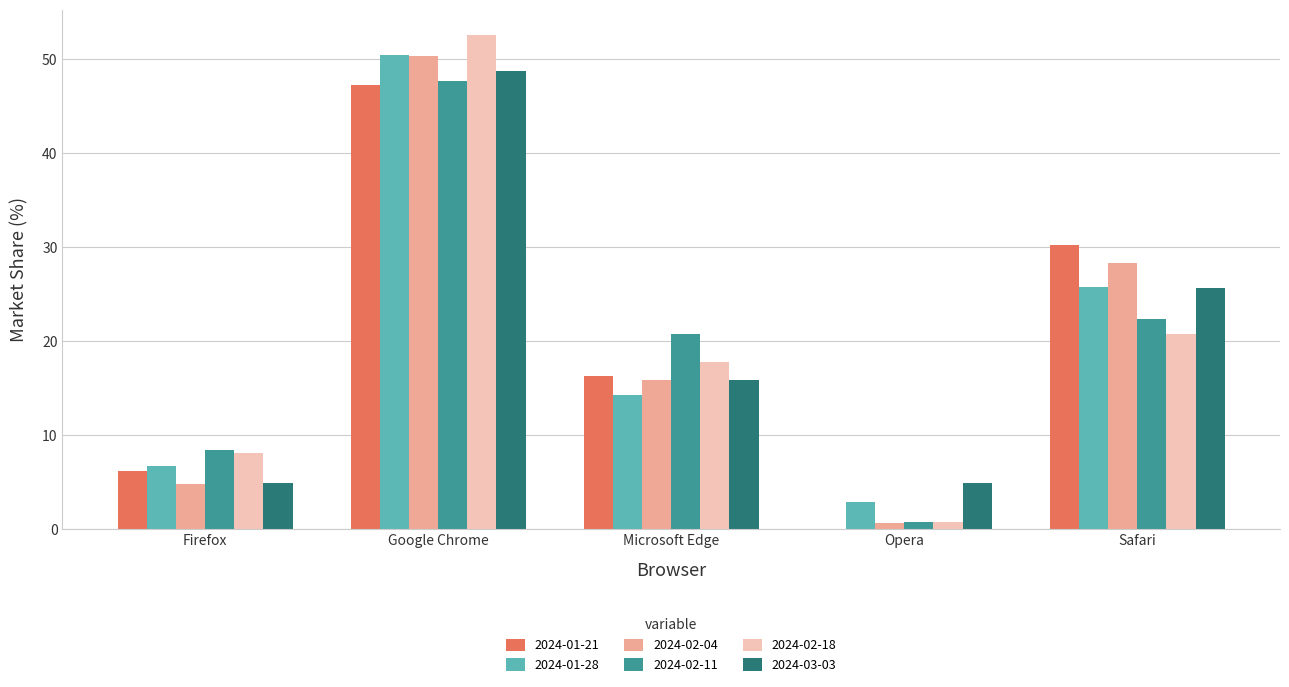

Between Google Chrome and Microsoft Edge, which series saw the biggest shift?

2024-01-28